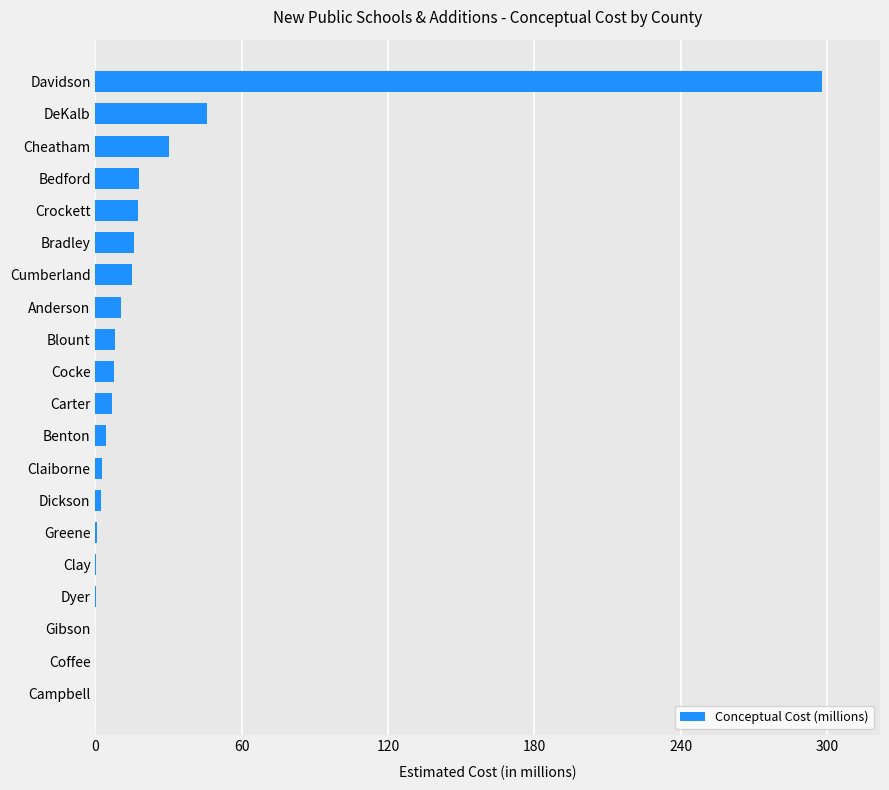

What is the average value?

24.2